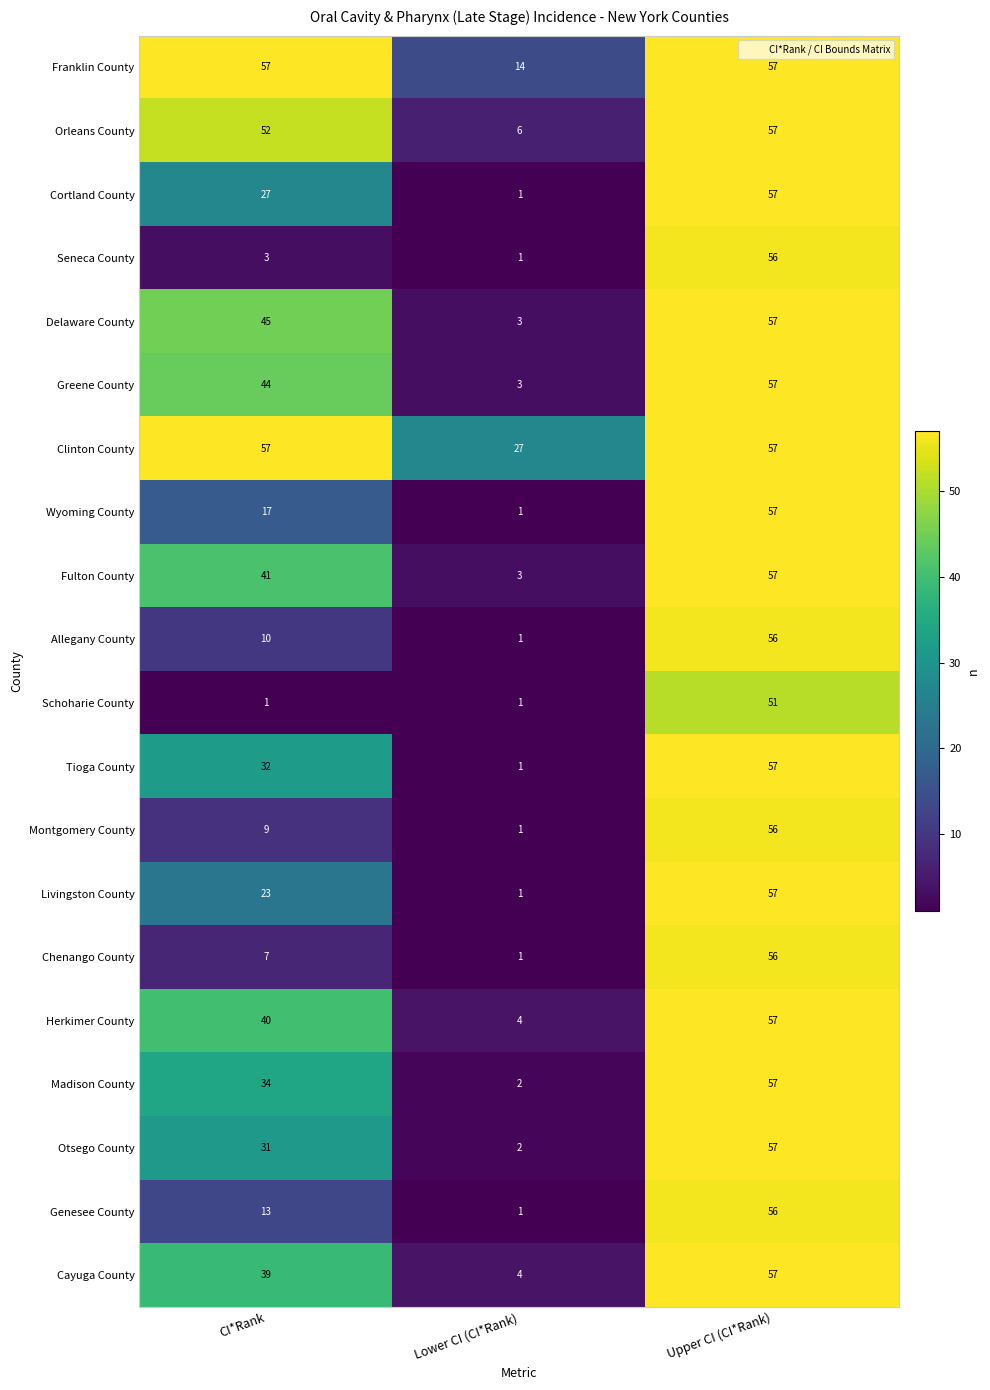

How many Genesee County values are between 1 and 56?

3